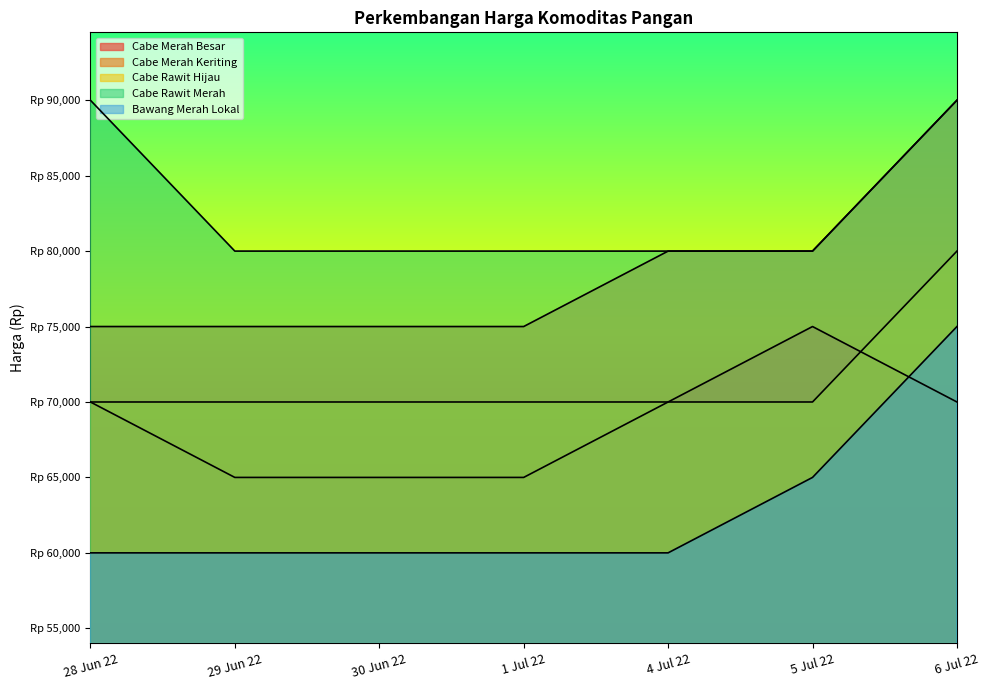

Is the value of Cabe Merah Keriting at 1 Jul 22 greater than the value of Cabe Rawit Hijau at 29 Jun 22?

Yes